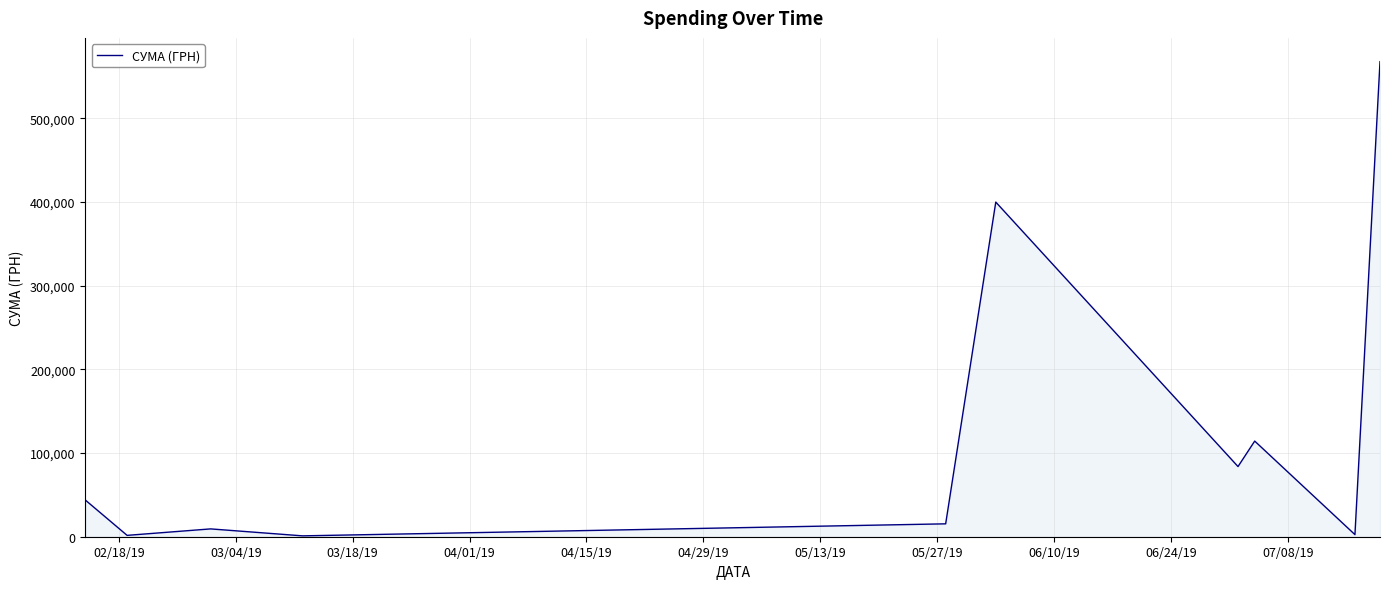

What is the greatest value displayed?

567590.1